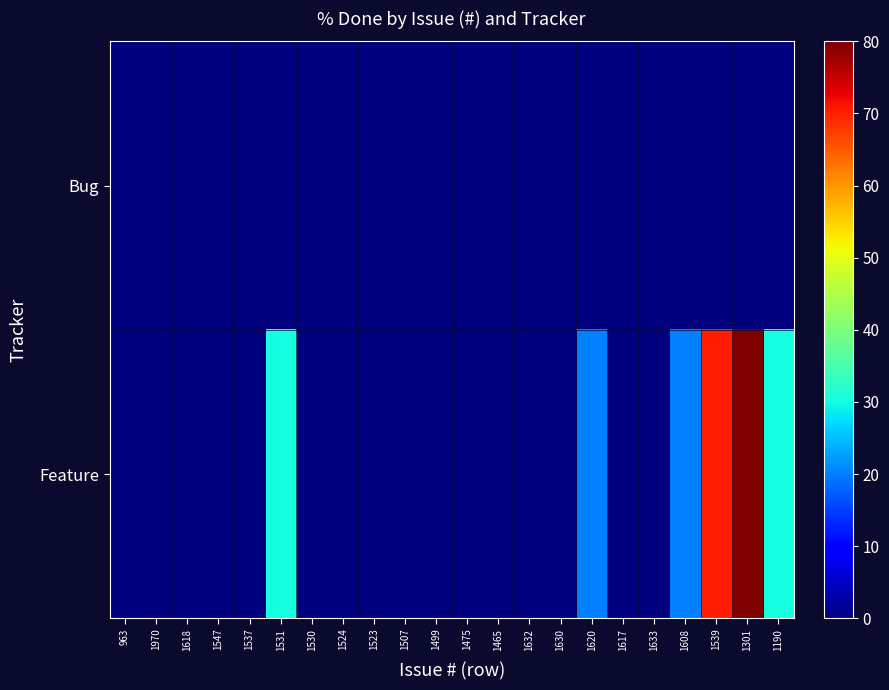

Reading left to right, list all the values displayed in this chart.

Bug: 963=0	1970=0	1618=0	1547=0	1537=0	1531=0	1530=0	1524=0	1523=0	1507=0	1499=0	1475=0	1465=0	1632=0	1630=0	1620=0	1617=0	1633=0	1608=0	1539=0	1301=0	1190=0
Feature: 963=0	1970=0	1618=0	1547=0	1537=0	1531=30	1530=0	1524=0	1523=0	1507=0	1499=0	1475=0	1465=0	1632=0	1630=0	1620=20	1617=0	1633=0	1608=20	1539=70	1301=80	1190=30